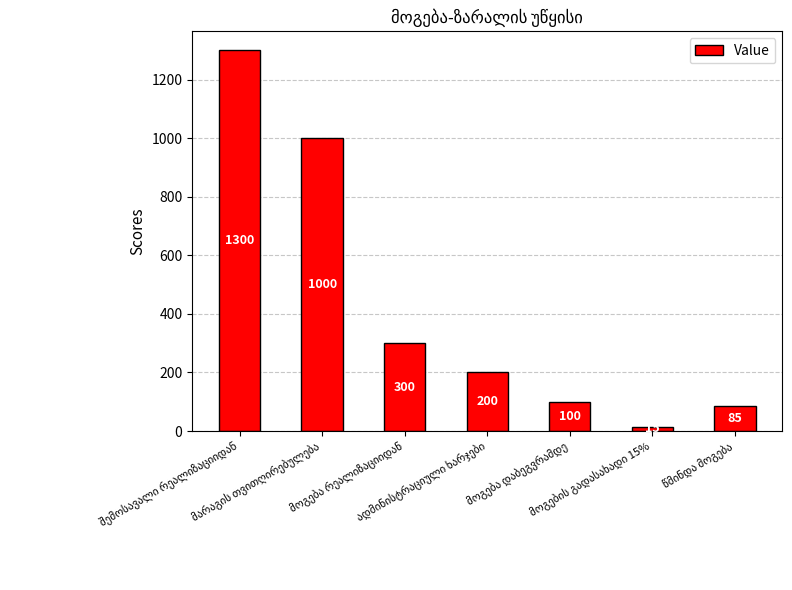

What is the difference between the second highest and minimum values?

985